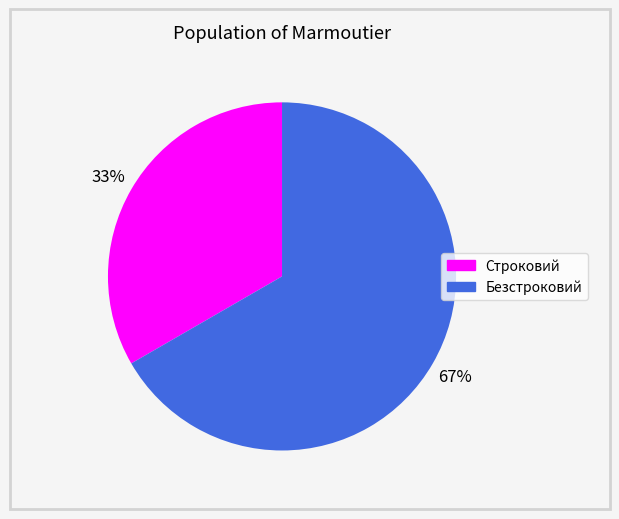

To the nearest percent, what is the combined percentage of Безстроковий and Строковий?

100%